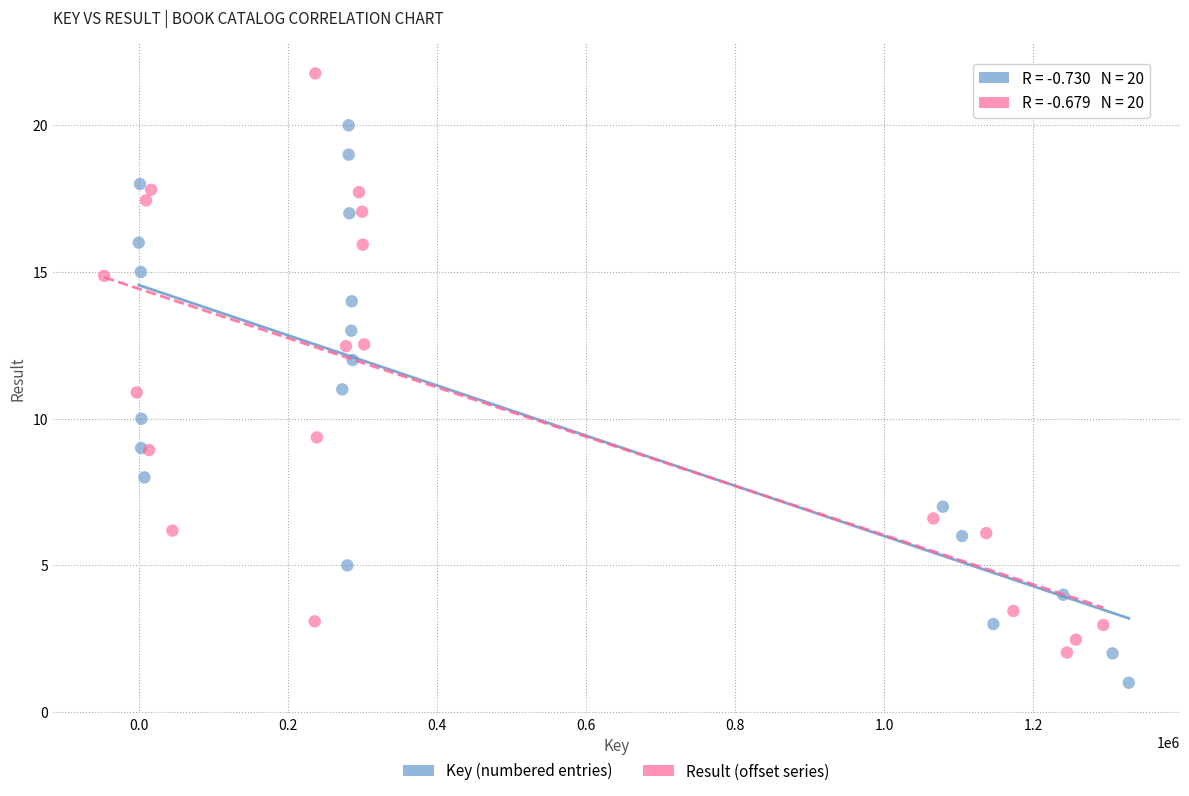

What are all the series names shown in the legend?

Key (numbered entries), Result (offset series)